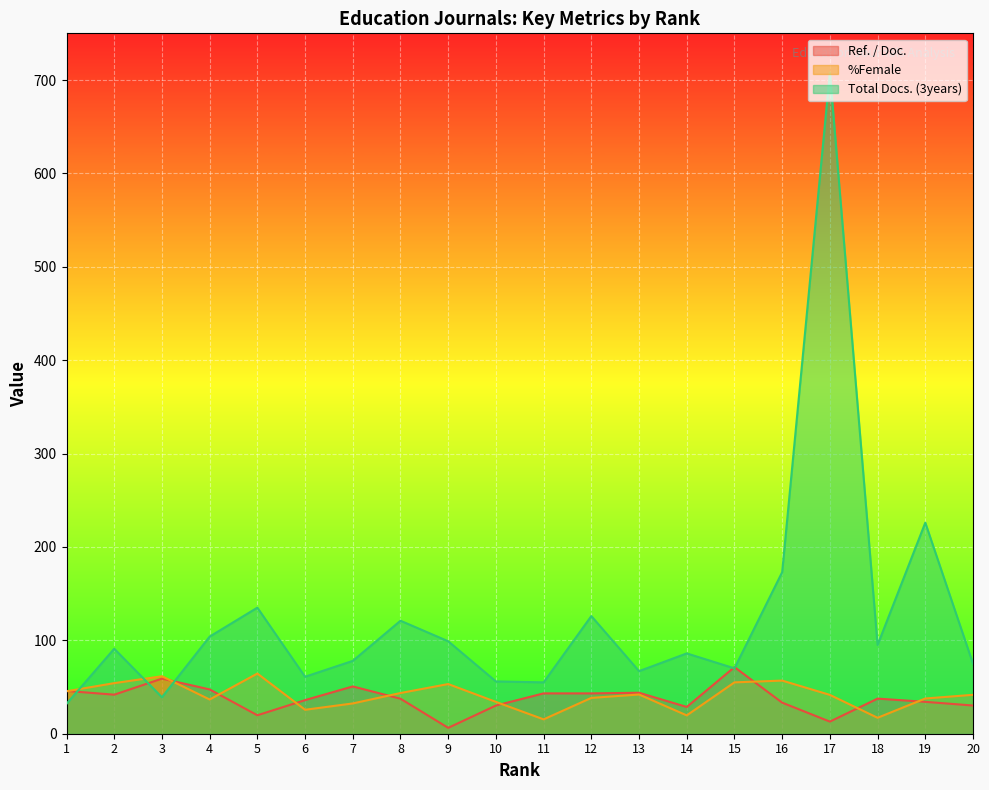

How many values in the Total Docs. (3years) series are below 91?

10